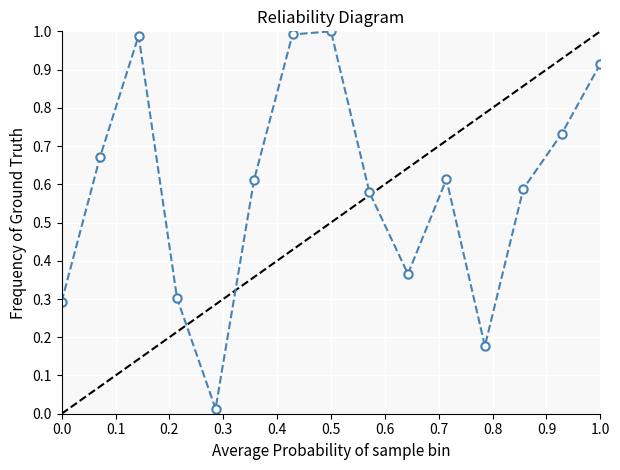

What is the sum of all values?

8.8